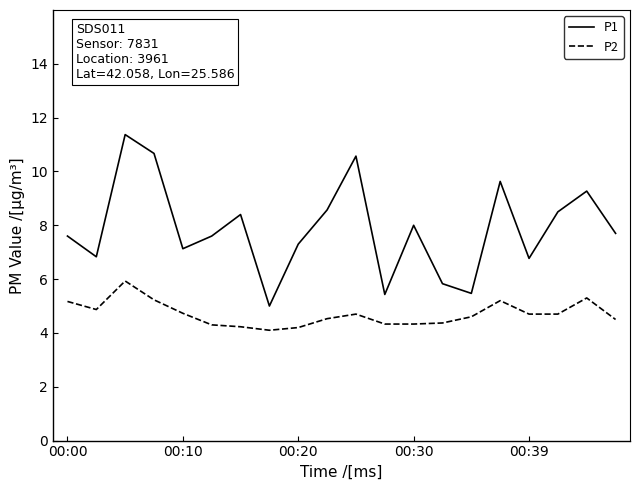

What is the lowest value of the P2 series?

4.1